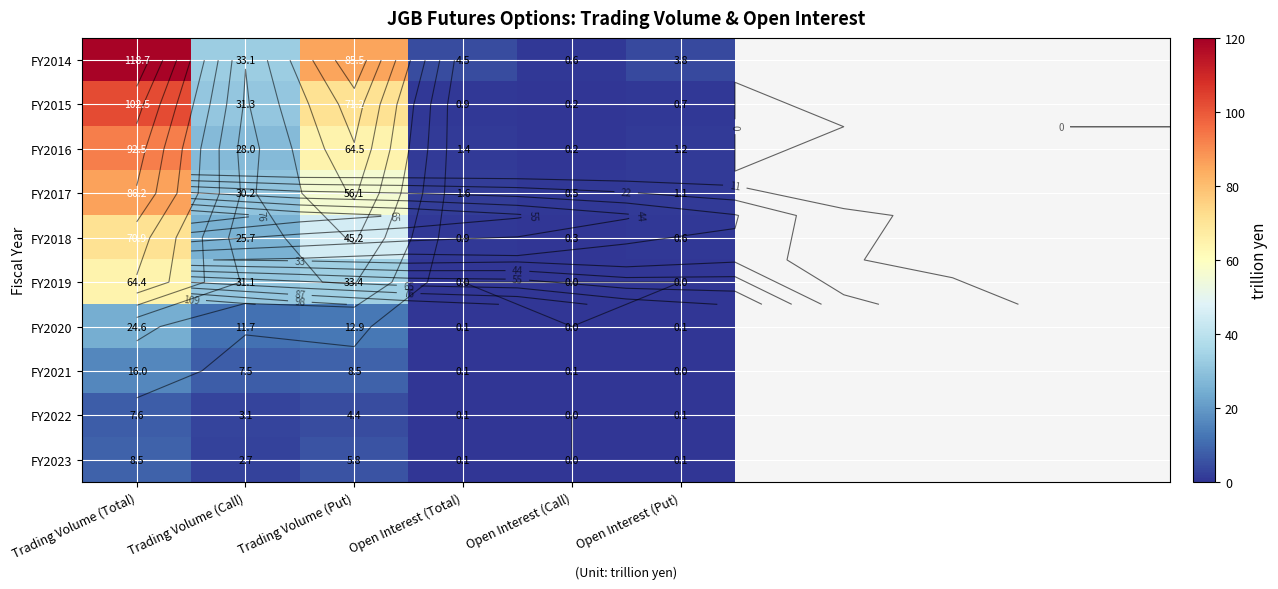

At which label does FY2018 reach its peak?

Trading Volume (Total)